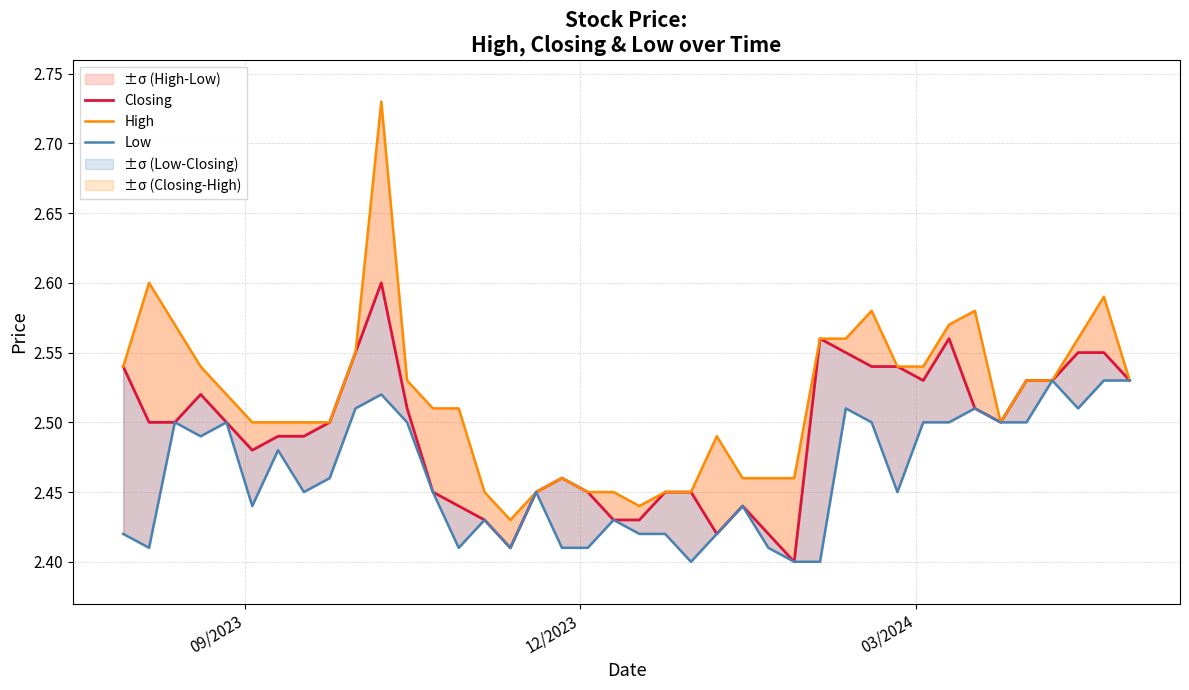

How many Closing values are between 2 and 3?

40